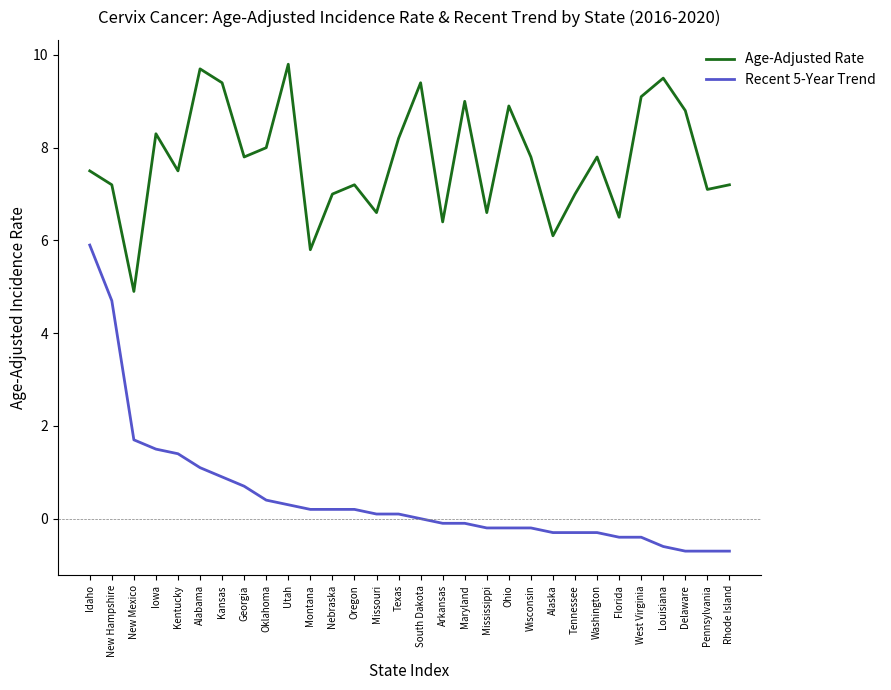

The value of Age-Adjusted Rate at Louisiana is 9.5. True or false?

True